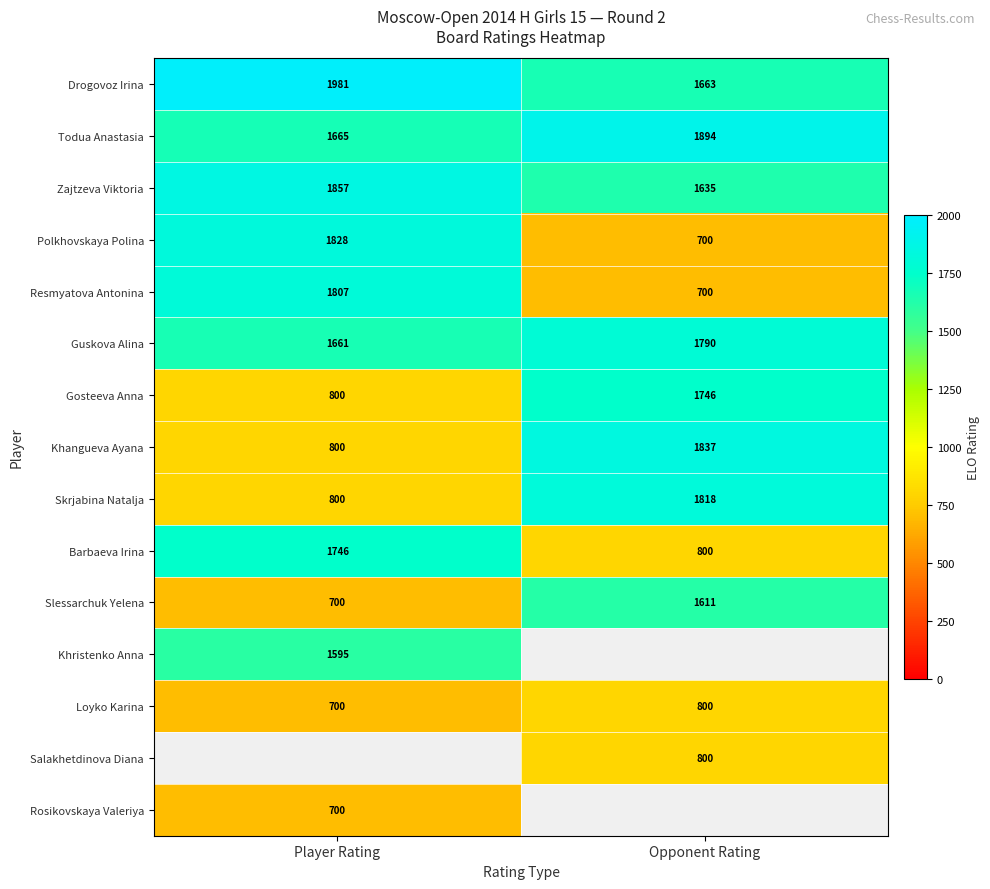

What is the average value of the Polkhovskaya Polina series?

1264